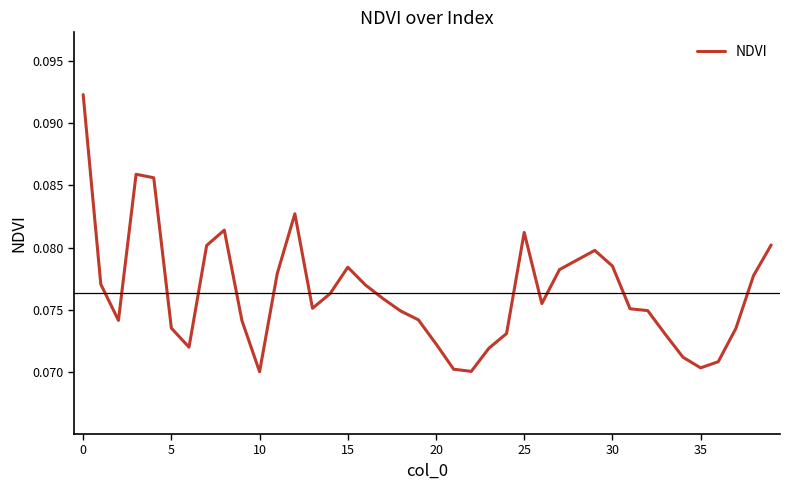

Does the chart display data point markers on the line(s)?

No